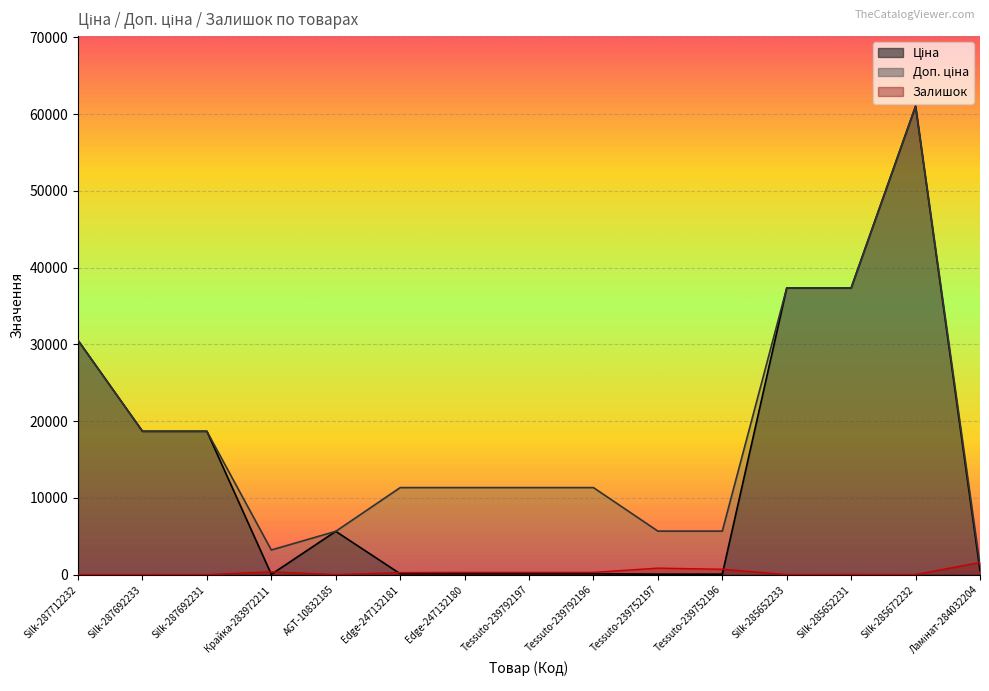

What are all the series names shown in the legend?

Ціна, Доп. ціна, Залишок